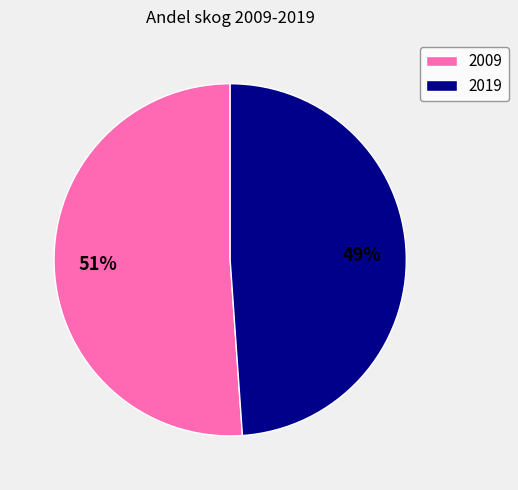

Is it true that 2019 is 49% of the pie?

True